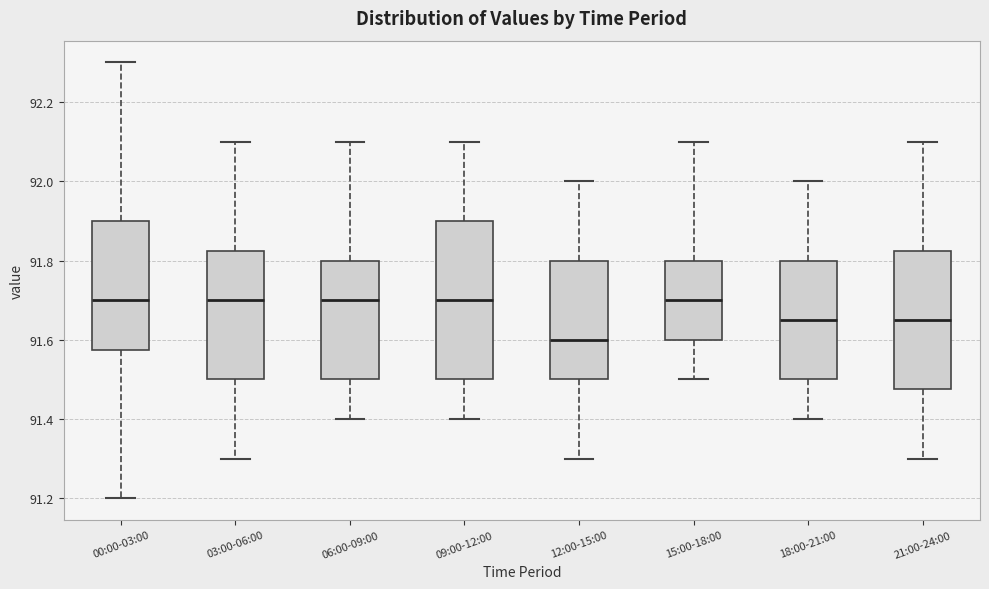

Comparing the boxes themselves (not the whiskers), which one is the tallest?

09:00-12:00